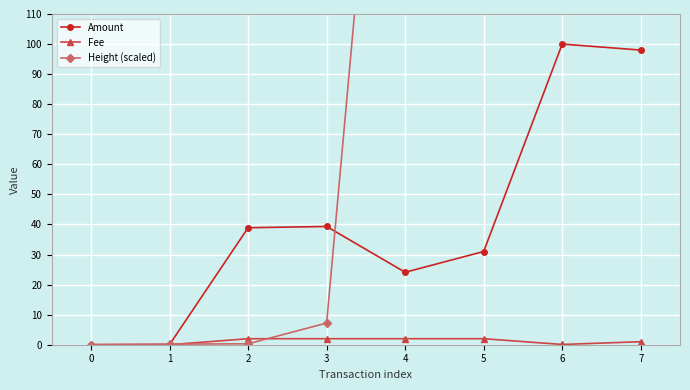

At which category does the chart reach its peak across all series?

7